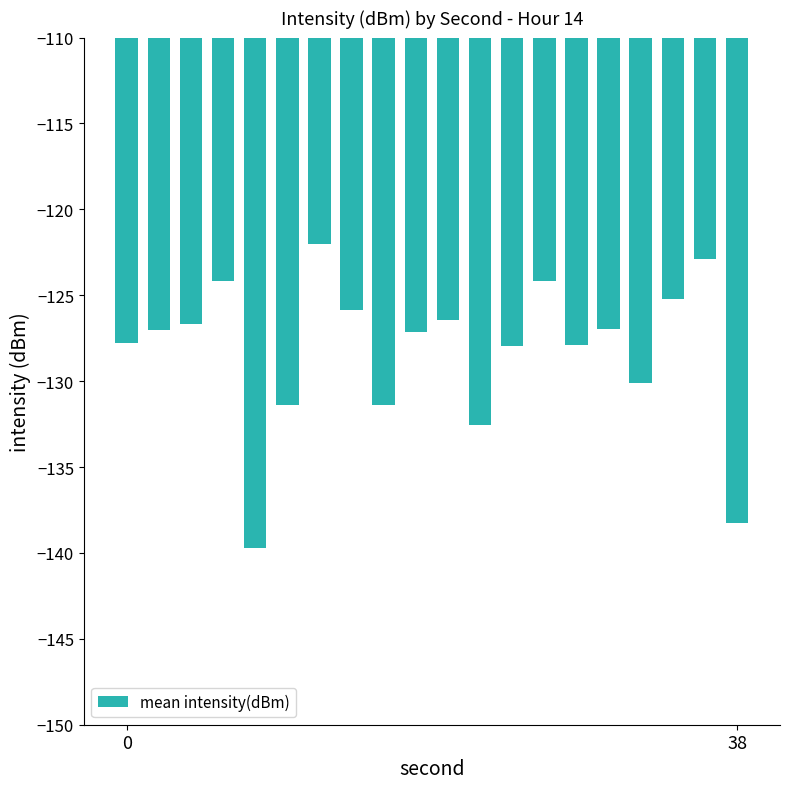

How many categories are shown in the chart?

20